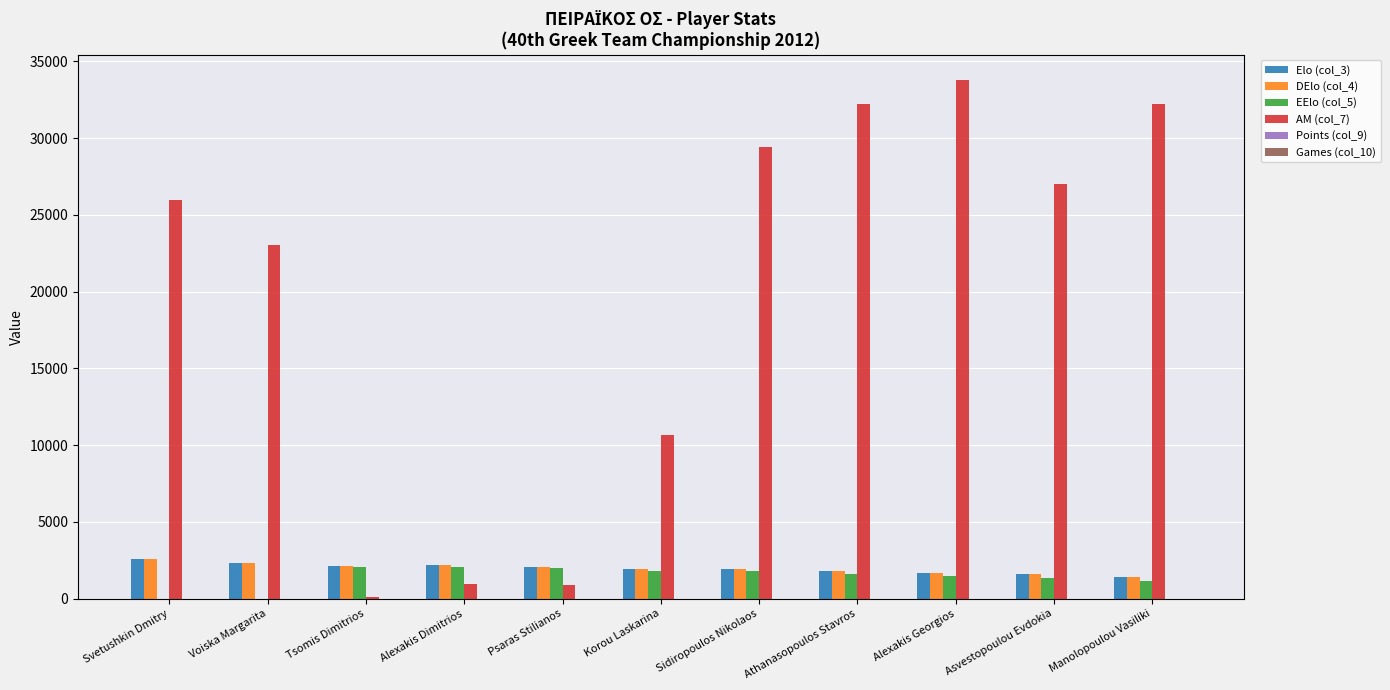

What is the greatest value displayed?

33761.0